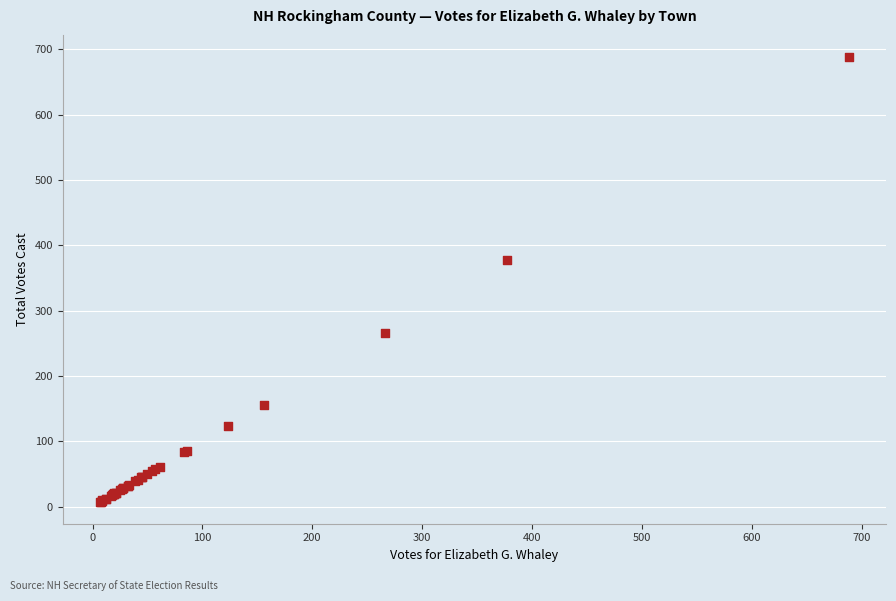

What Y value in the scatter plot is closest to 348?

377